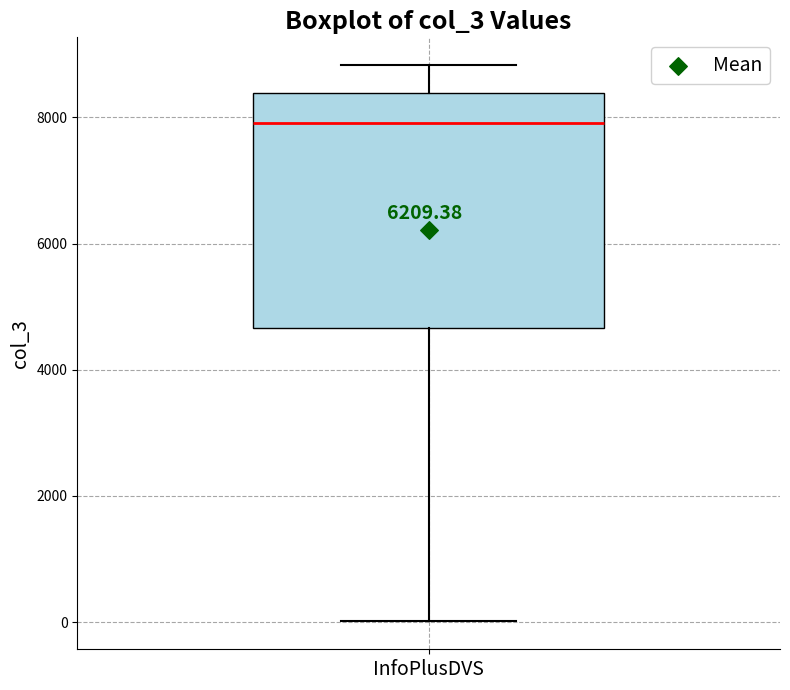

Where is the upper edge of the box for InfoPlusDVS on the y-axis? The values are not printed on the chart, so give them approximately, as read against the axis.

8400